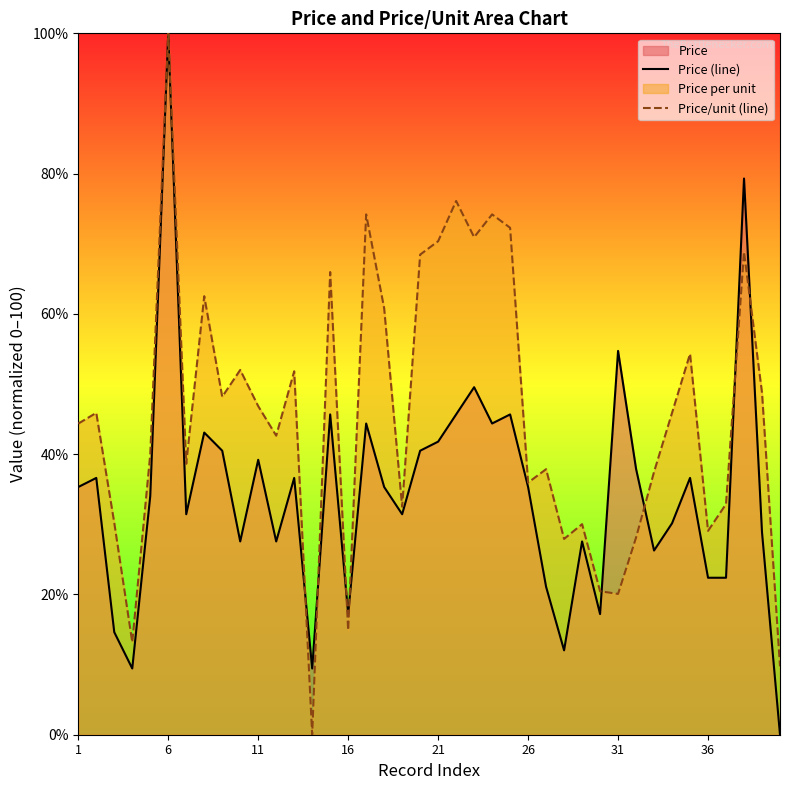

At which category is the sum across all series the highest?

6